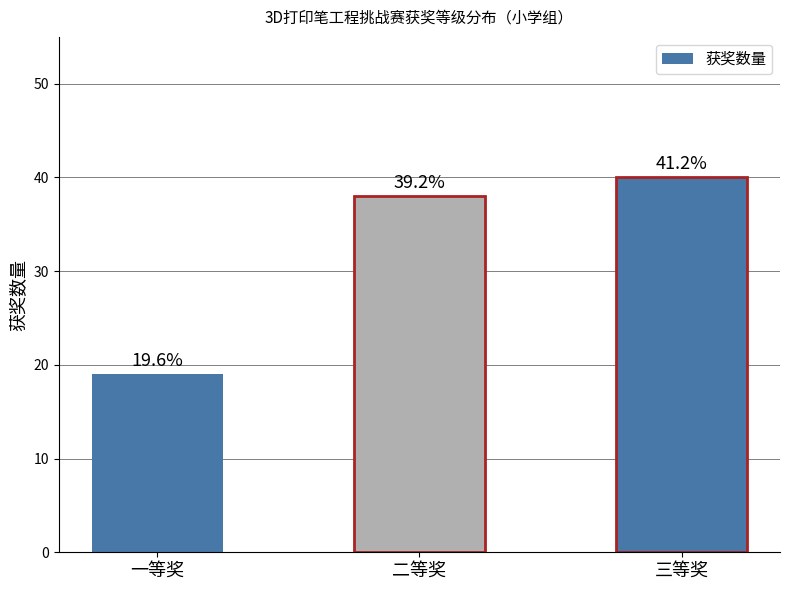

Reading right to left, list all the values displayed in this chart.

三等奖=40	二等奖=38	一等奖=19